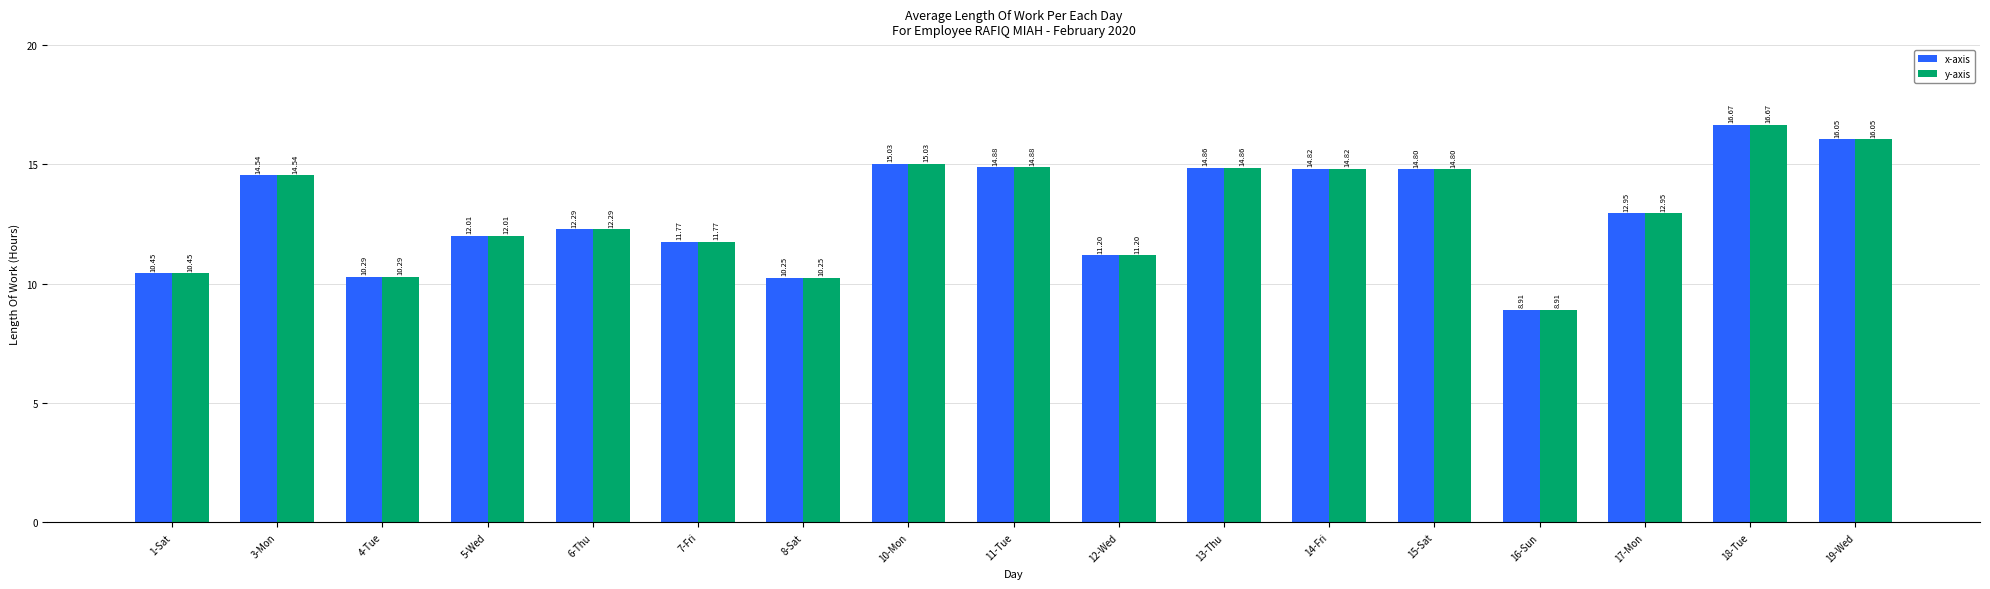

Count the number of categories in the chart.

17